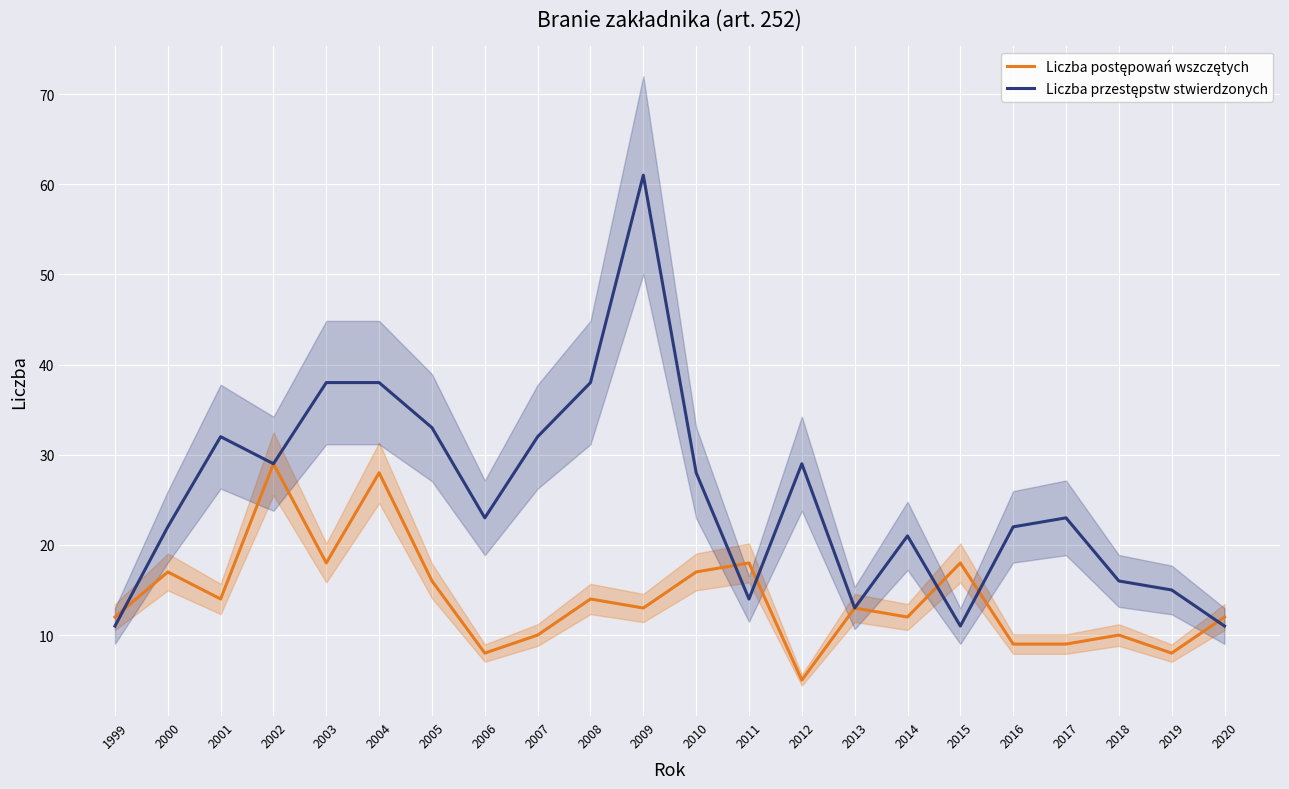

Which has a higher value, 2015 or 2007?

2015